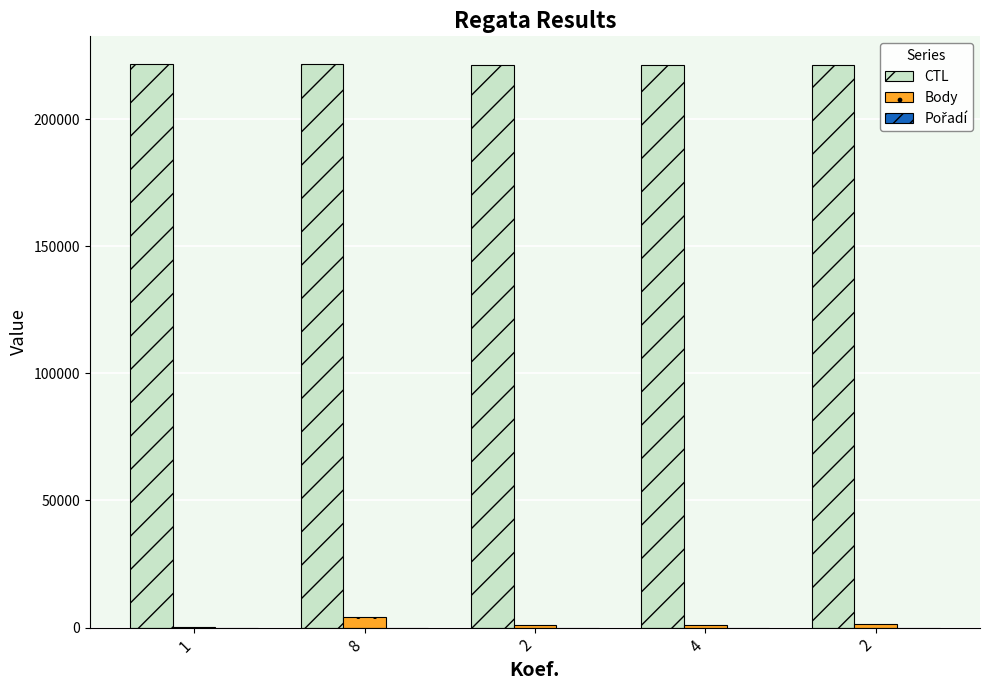

Are the bars horizontal?

No